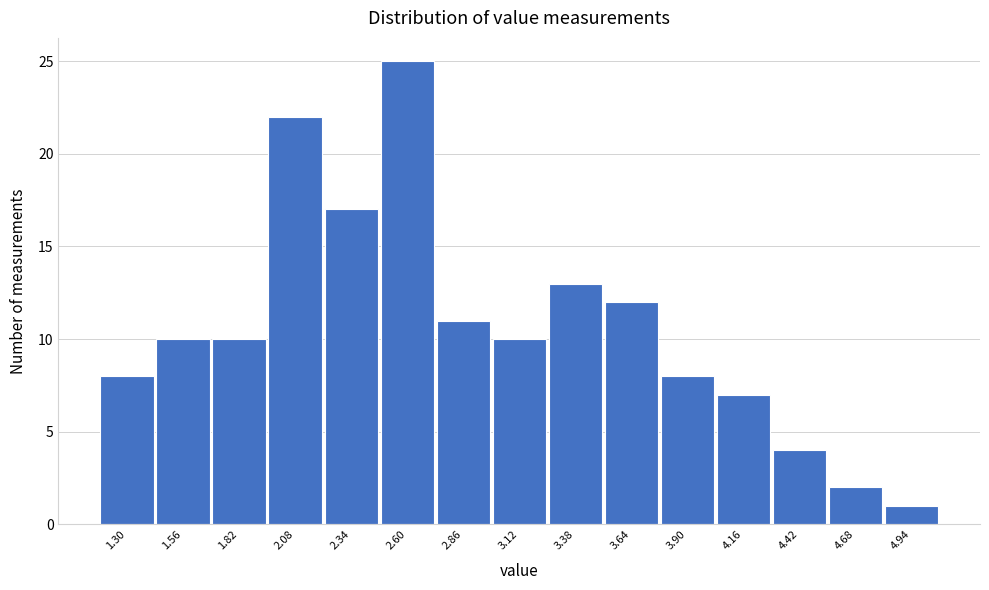

Reading right to left, extract all data points from this chart.

1	2	4	7	8	12	13	10	11	25	17	22	10	10	8